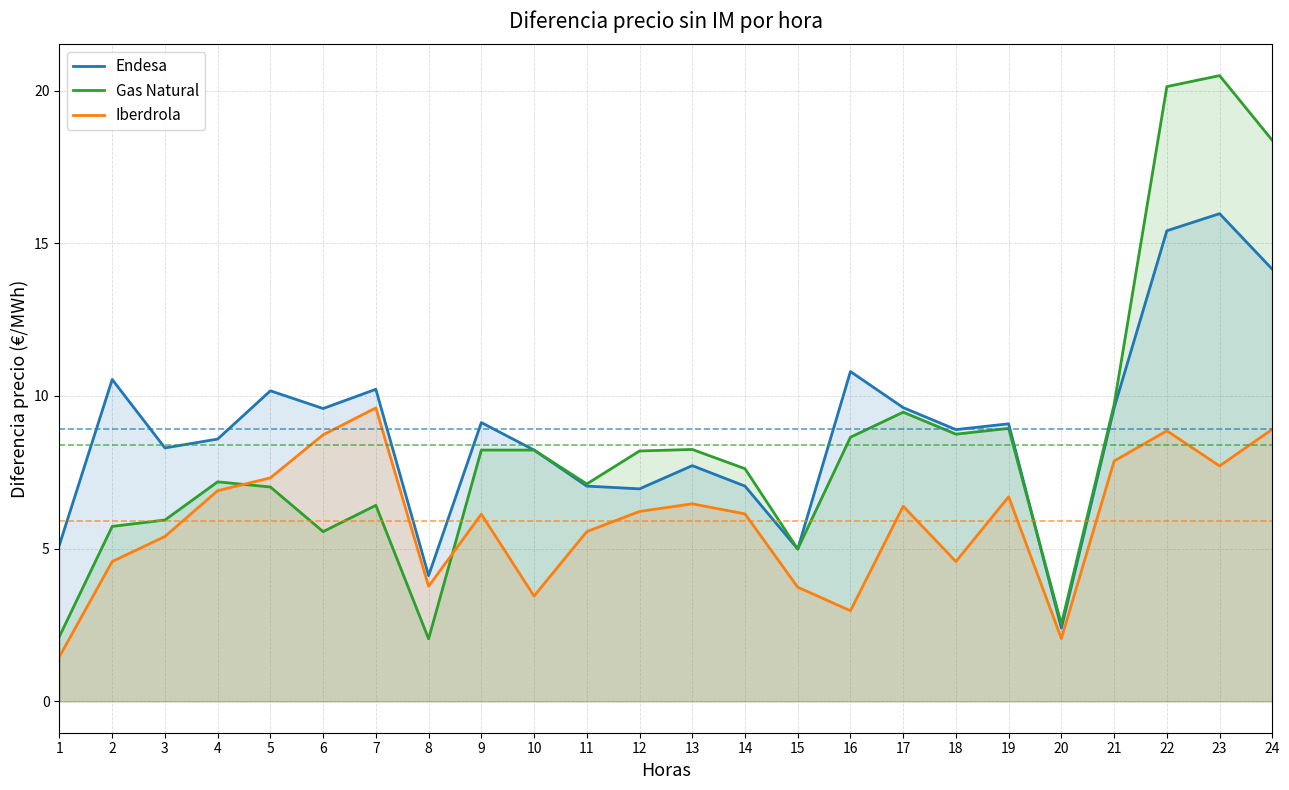

At 14, list the series in order from smallest to largest.

Iberdrola, Endesa, Gas Natural